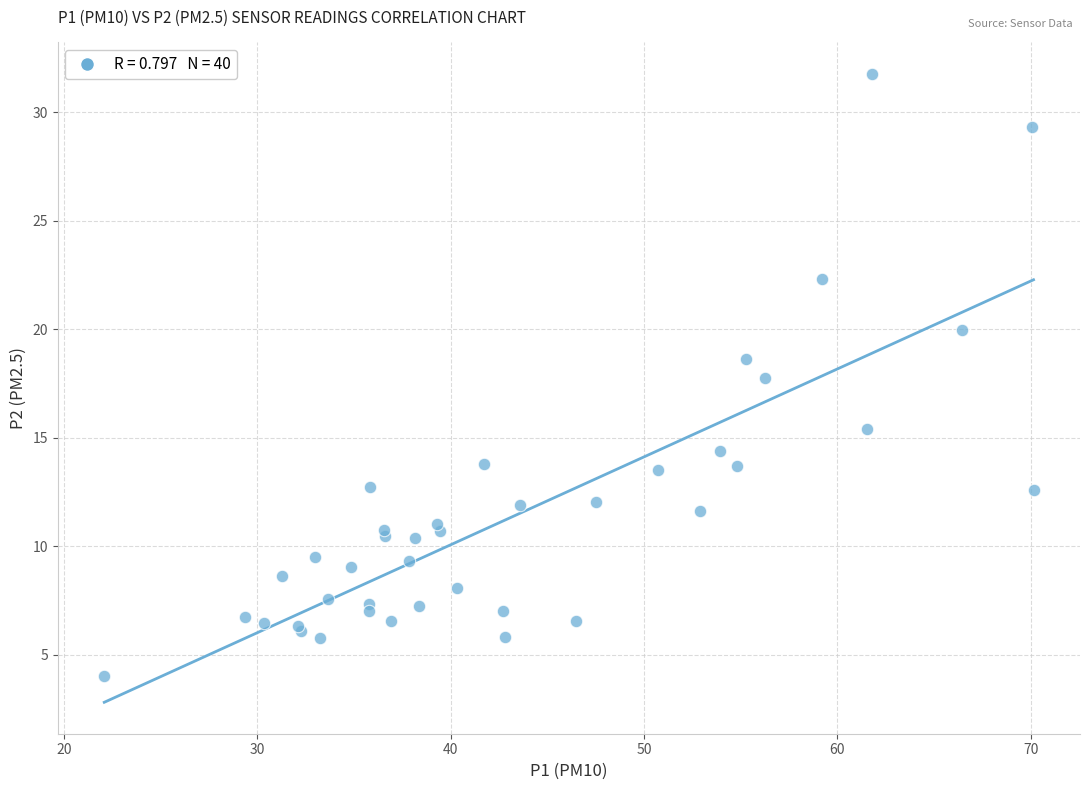

What Y value in the scatter plot is closest to 17?

17.7